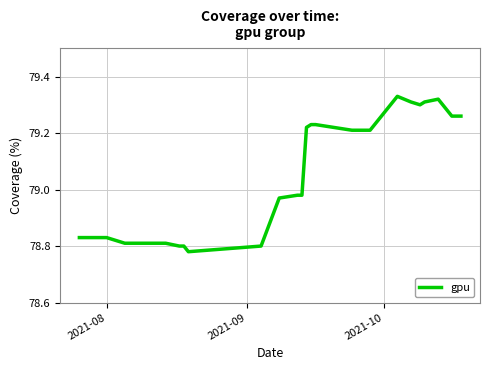

Does the chart display data point markers on the line(s)?

No